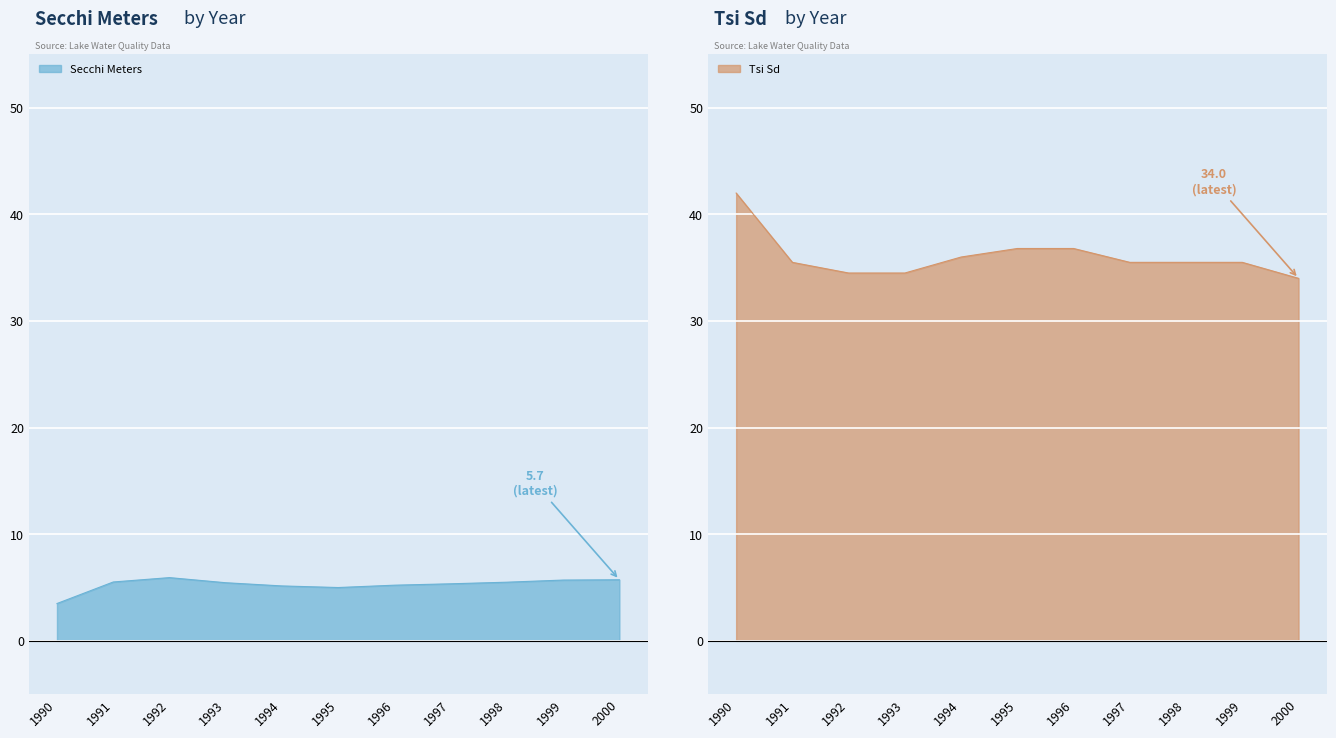

How many interior local peaks does the Secchi Meters series have?

1